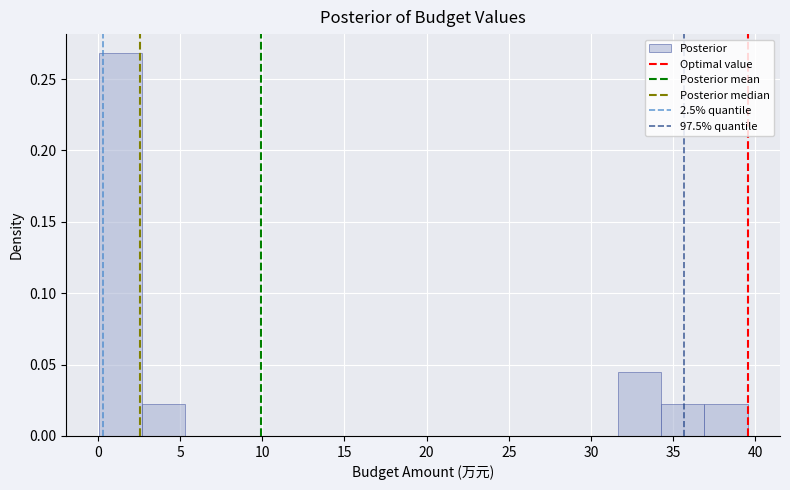

Which range on the x-axis has the tallest bar?

0.0 to 2.5